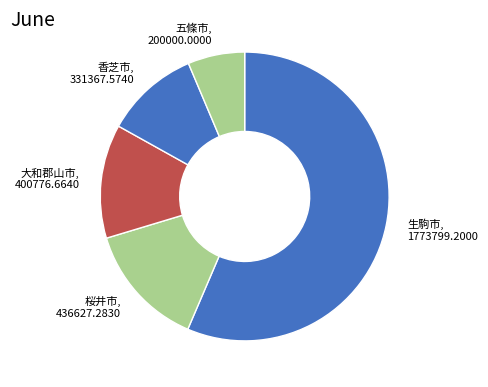

Count the number of slices in the pie.

5